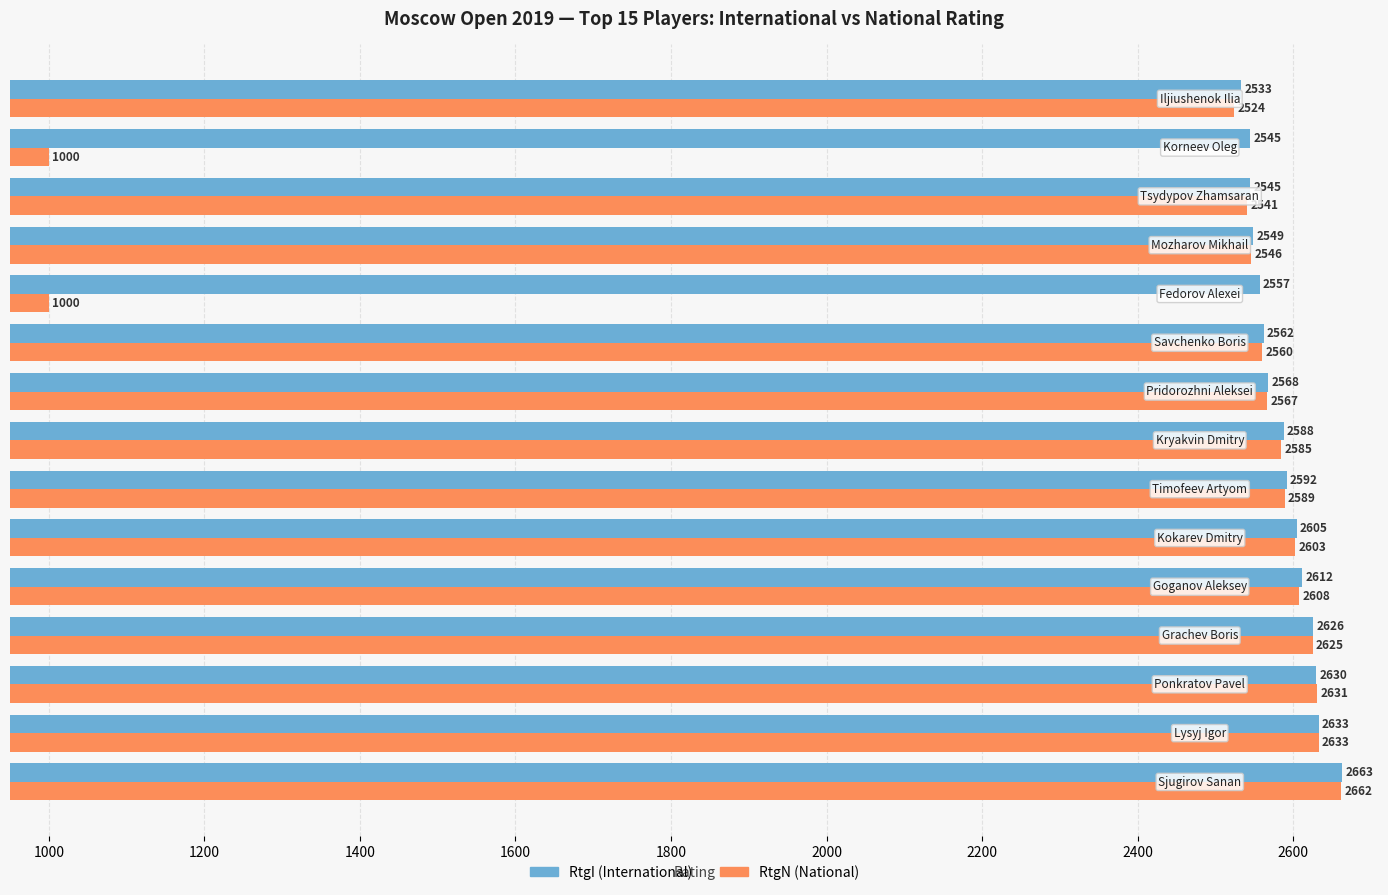

What is the greatest value displayed?

2663